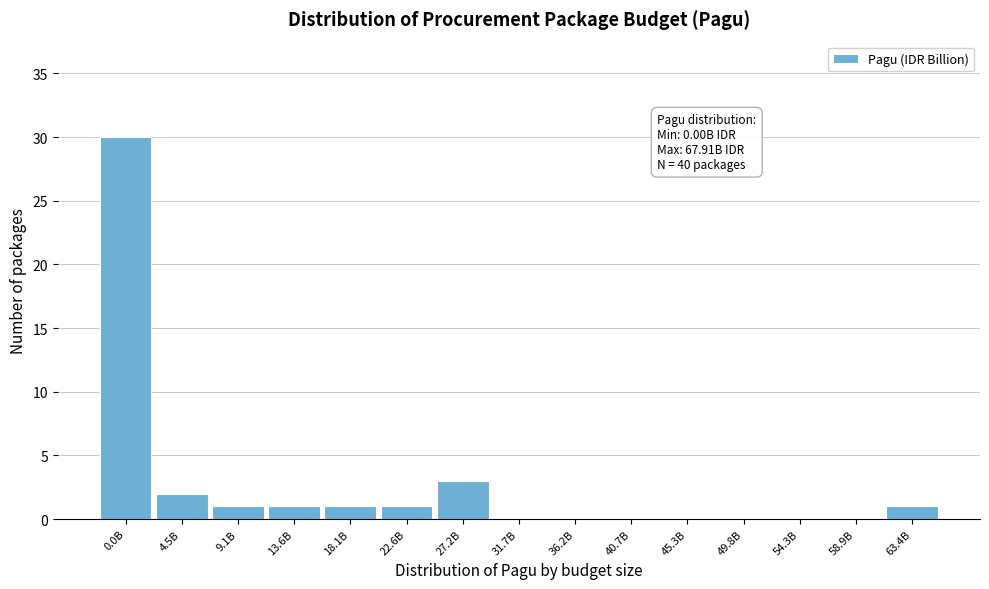

Reading left to right, list all the values displayed in this chart.

0.0B=30	4.5B=2	9.1B=1	13.6B=1	18.1B=1	22.6B=1	27.2B=3	31.7B=0	36.2B=0	40.7B=0	45.3B=0	49.8B=0	54.3B=0	58.9B=0	63.4B=1